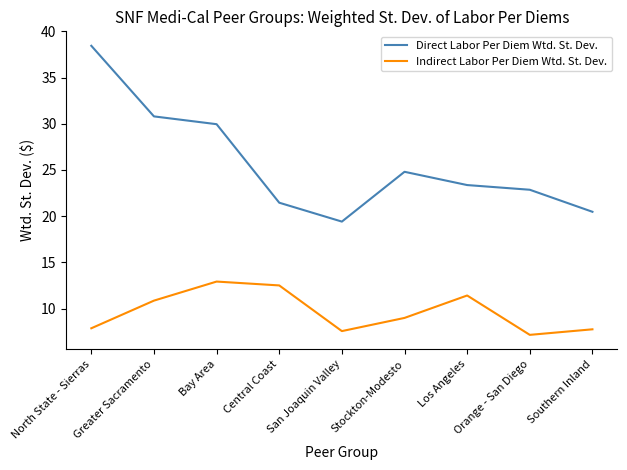

Which category has the highest value across all series?

North State - Sierras